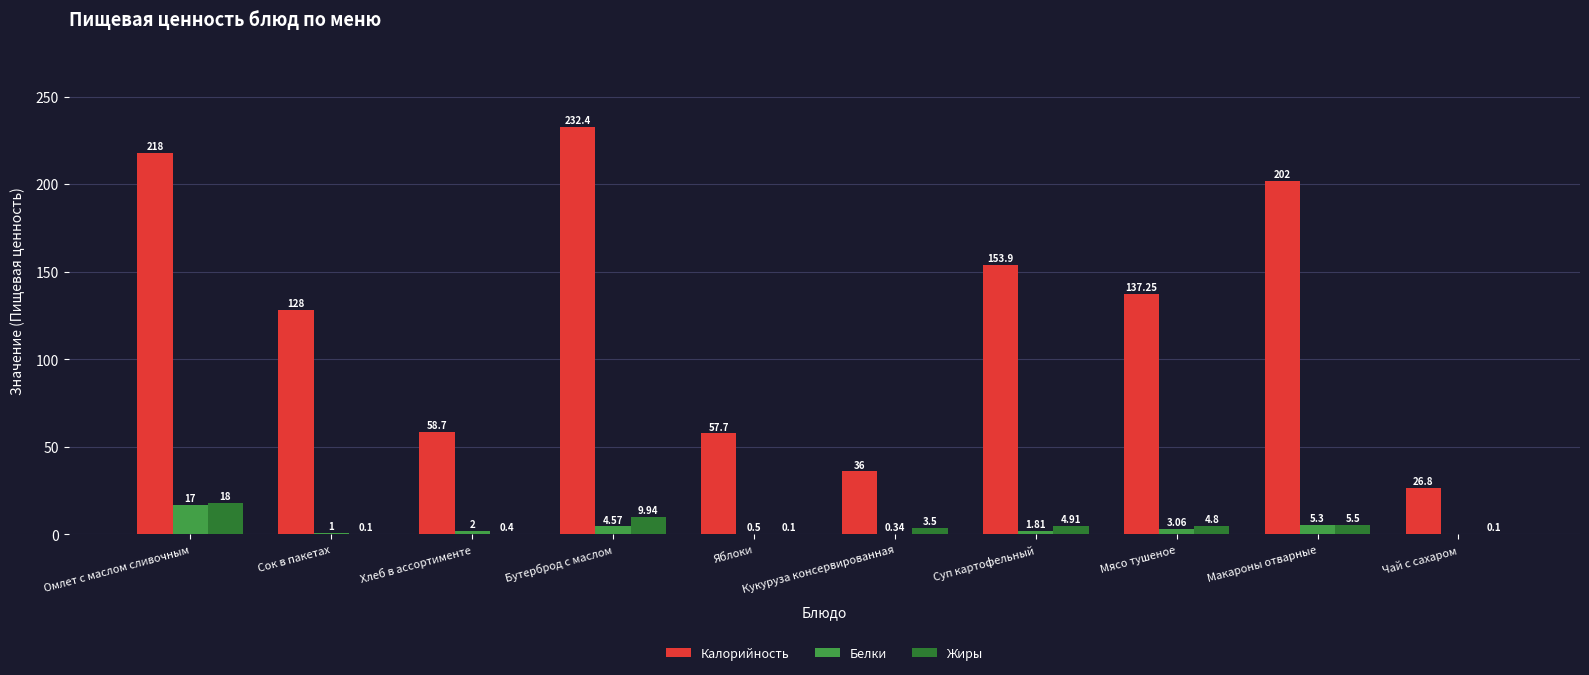

How many categories are shown in the chart?

10